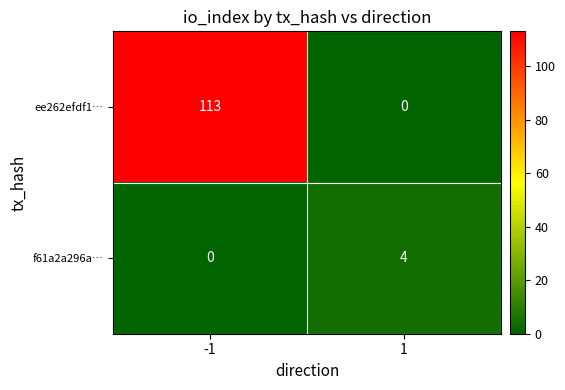

At which category is the sum across all series the highest?

-1